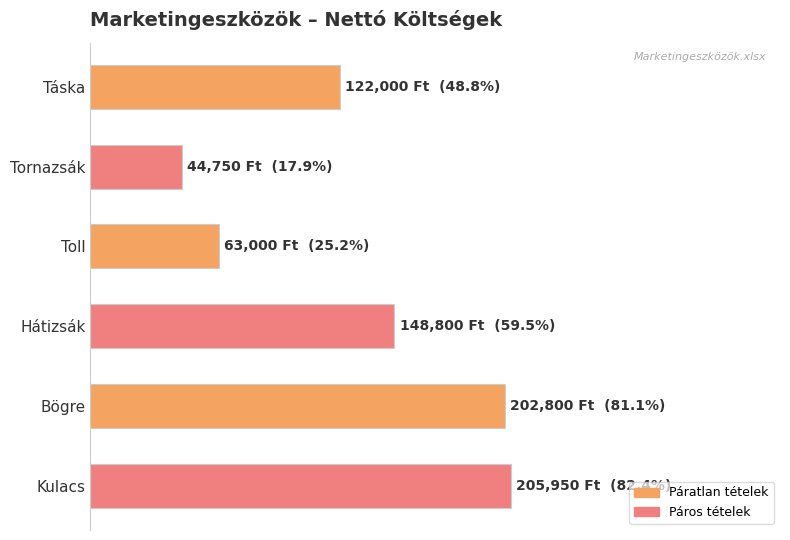

Which category has the highest value across all series?

Kulacs